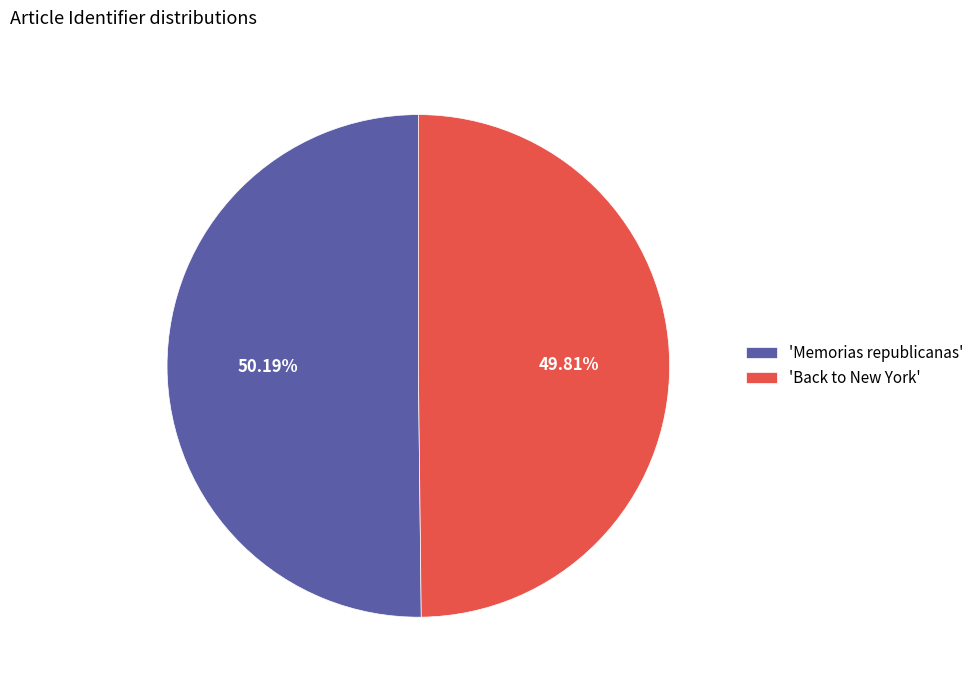

Approximately how many times larger is the value at 'Back to New York' compared to 'Memorias republicanas'?

1.0